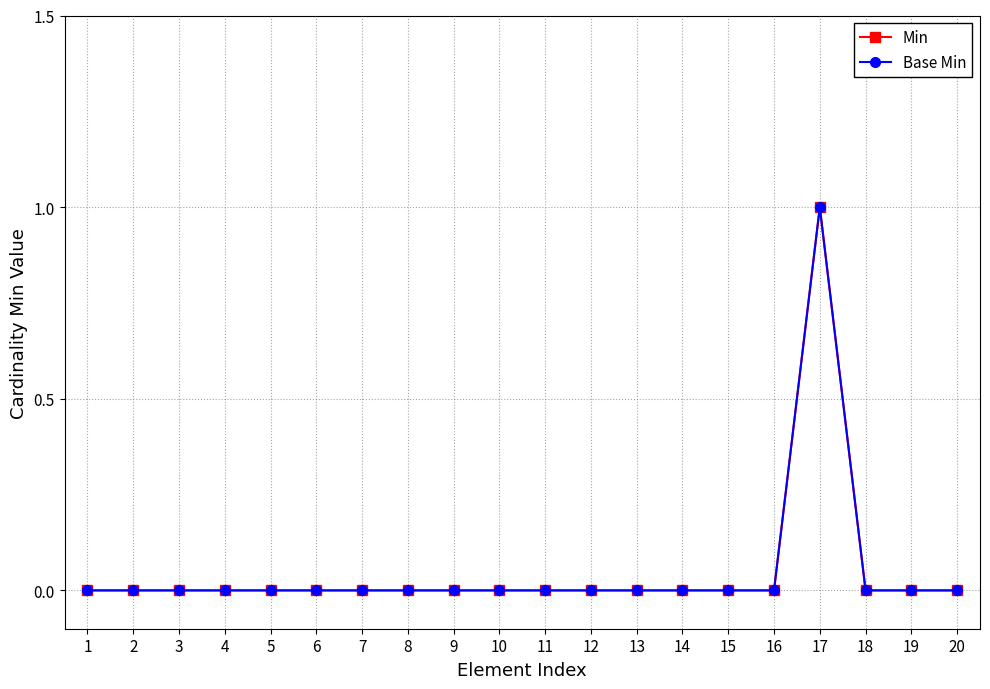

Reading right to left, what are all the values shown in this chart?

Min: 0	0	0	1	0	0	0	0	0	0	0	0	0	0	0	0	0	0	0	0
Base Min: 0	0	0	1	0	0	0	0	0	0	0	0	0	0	0	0	0	0	0	0